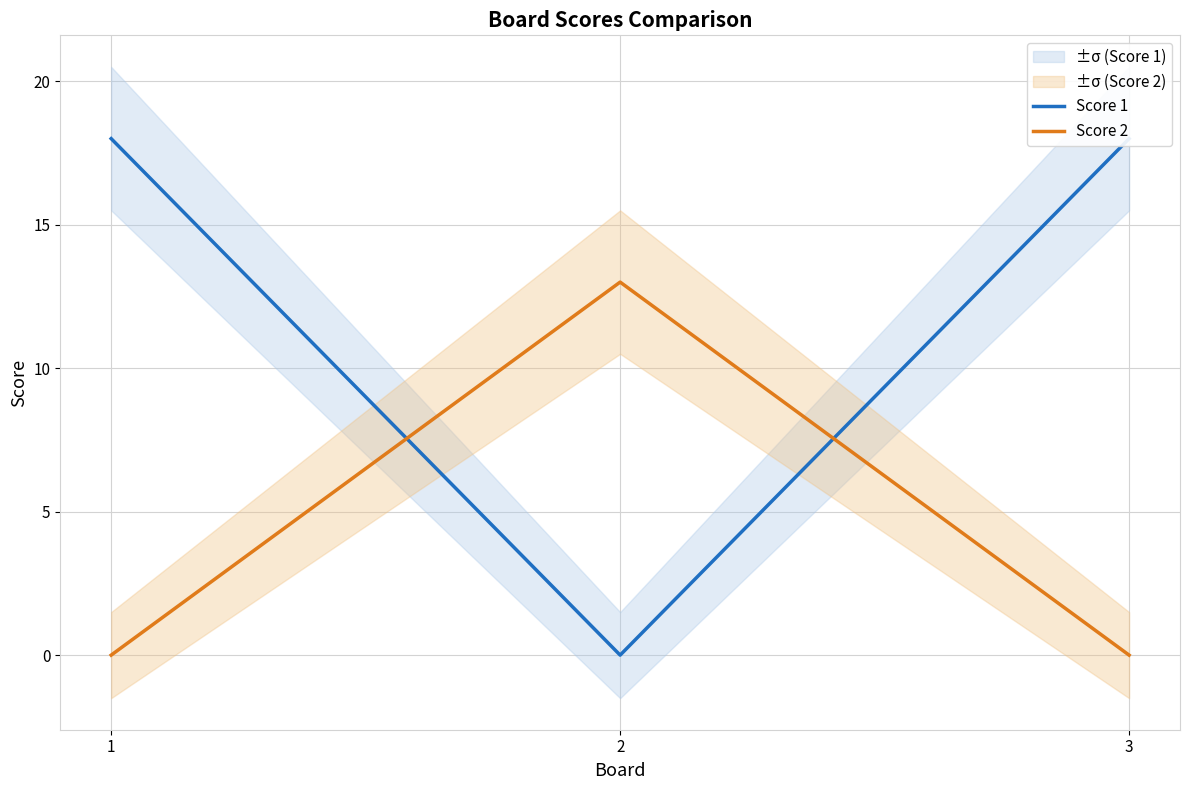

True or false: Score 1 has a value of -6 at 2.

False